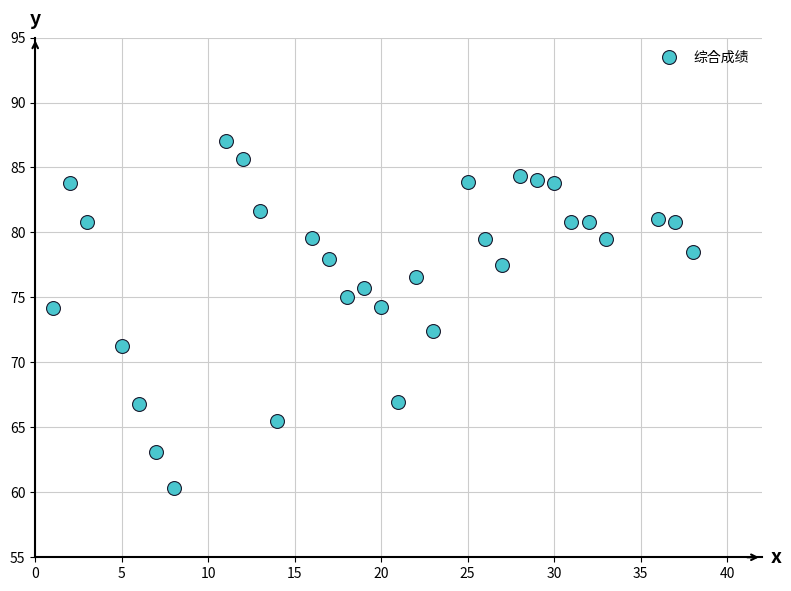

What Y value in the scatter plot is closest to 73?

72.4